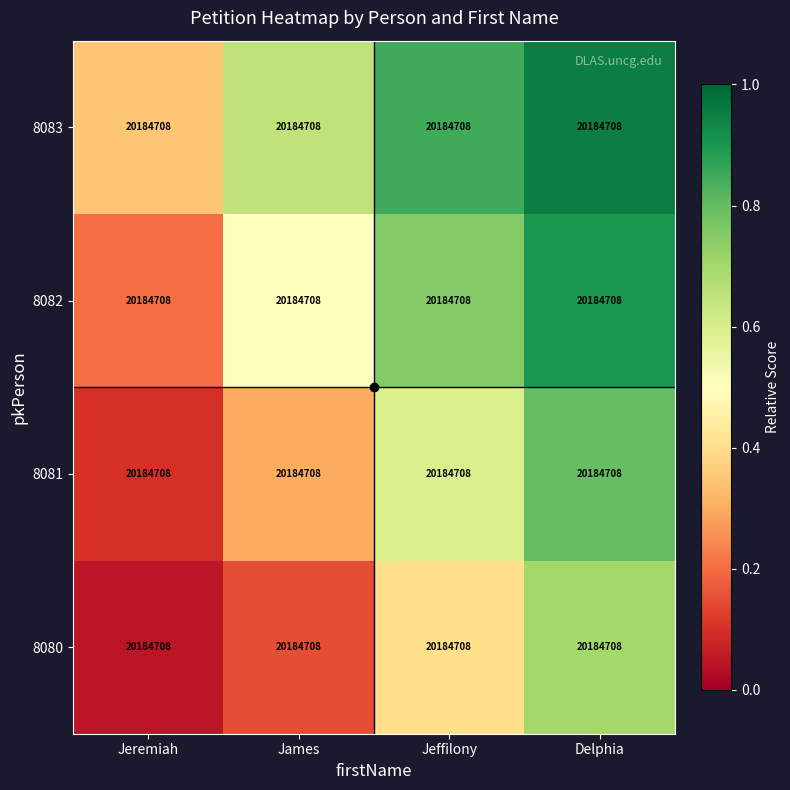

What is the total value across all series at Delphia?

3.4